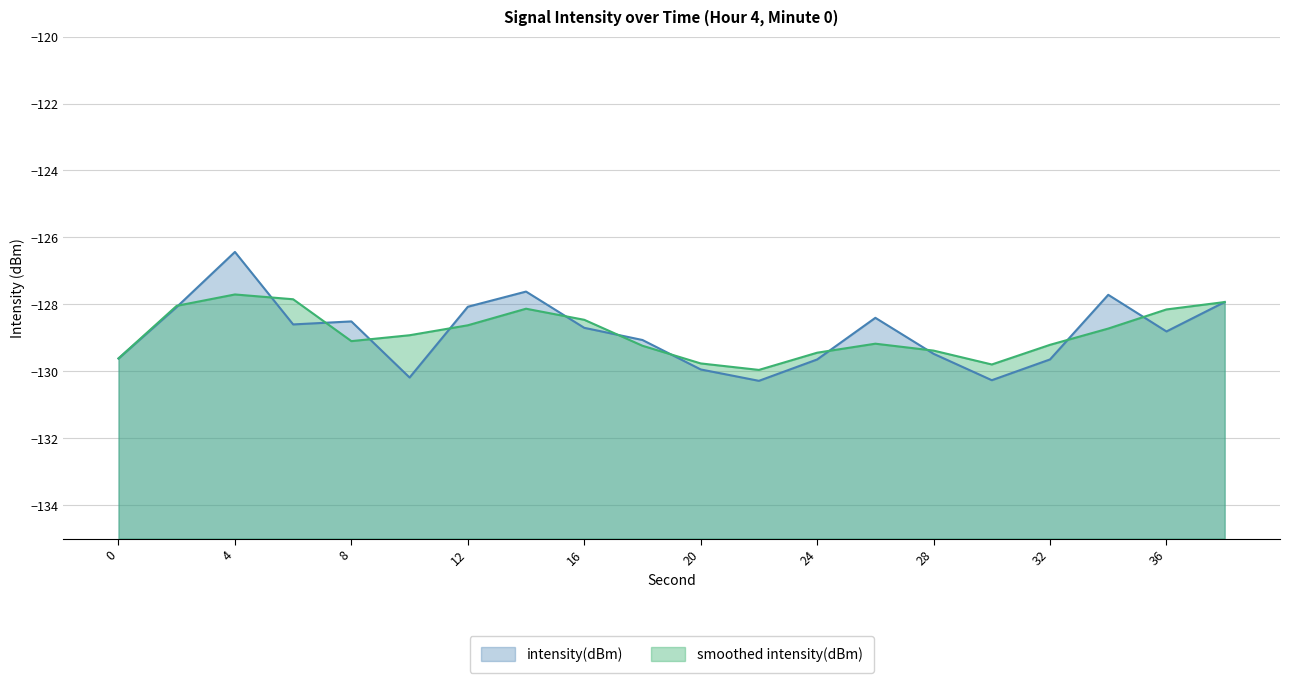

What is the difference between the second highest and minimum values?

2.7